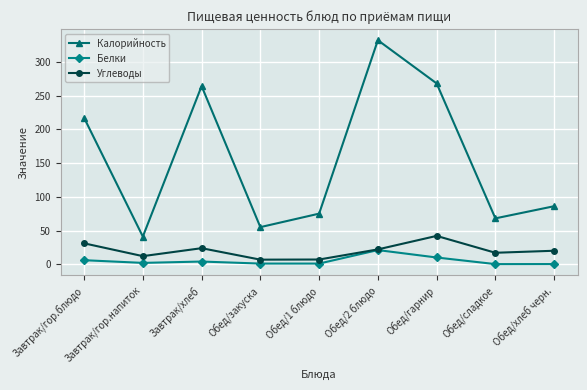

What is the lowest value of the Калорийность series?

41.0